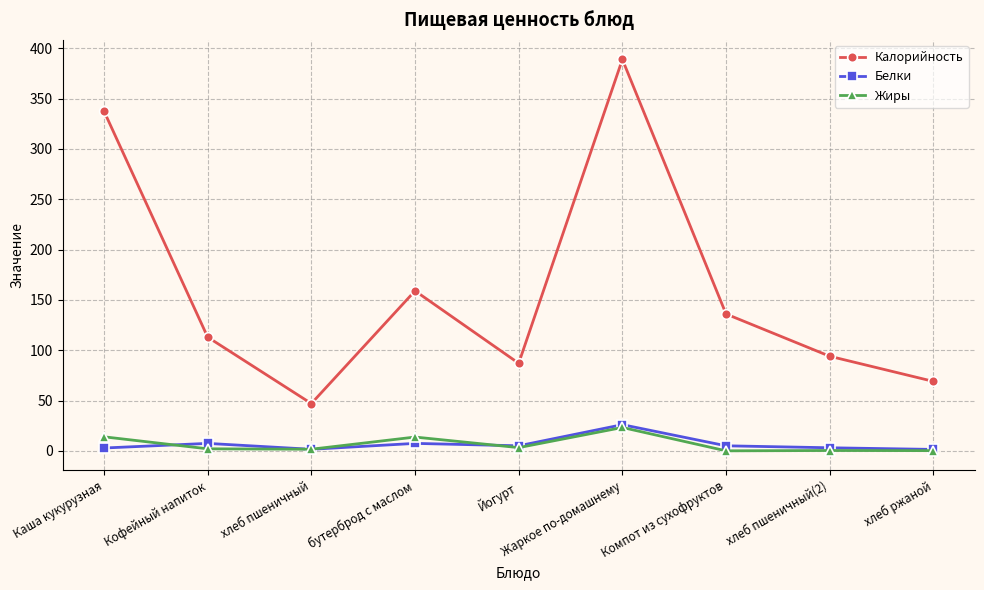

True or false: Калорийность has a value of 122.3 at Йогурт.

False